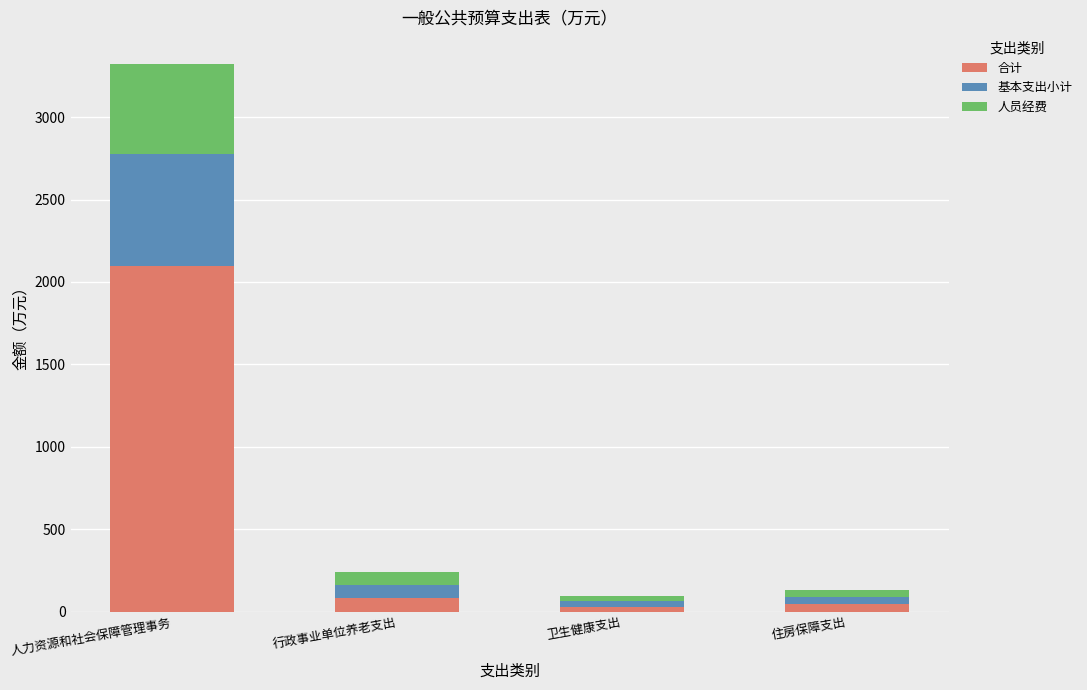

Which category has the highest value in the 合计 series?

人力资源和社会保障管理事务